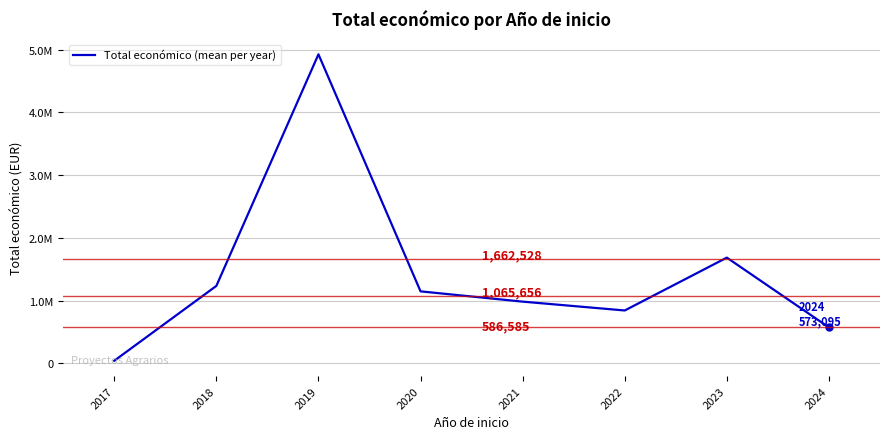

Which has a higher value, 2019 or 2021?

2019